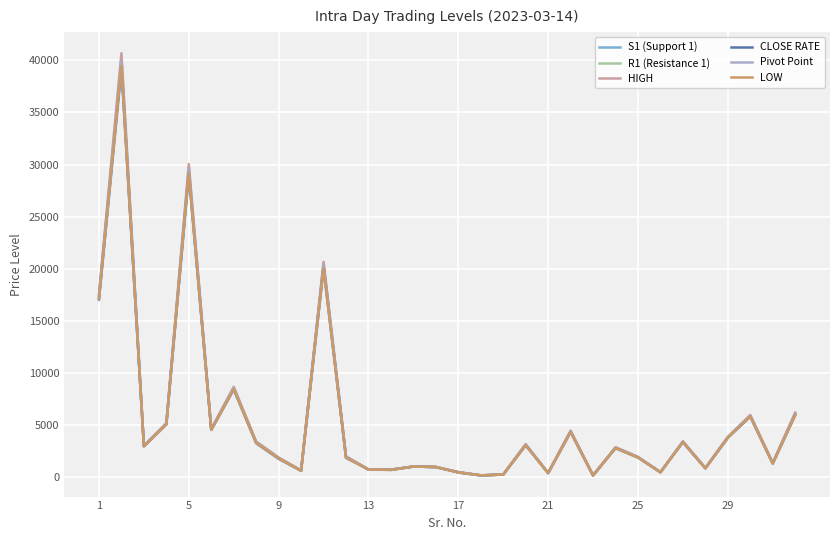

What is the greatest value displayed?

40690.1